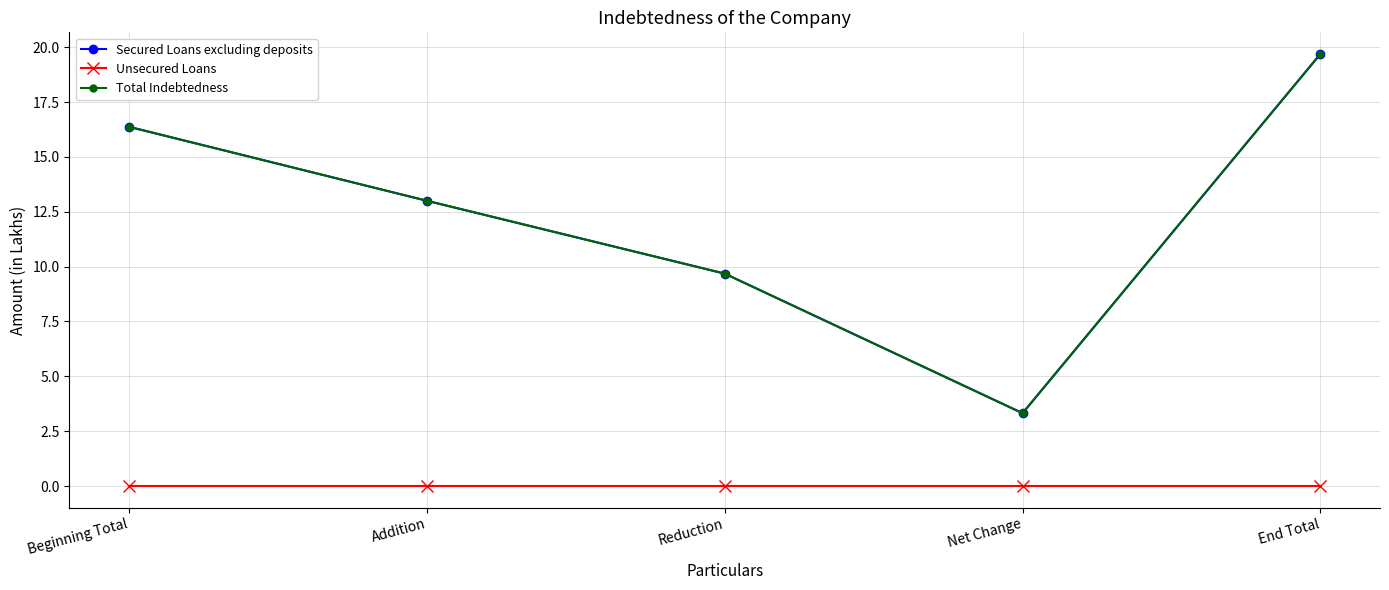

What is the sum of all Total Indebtedness values?

62.1